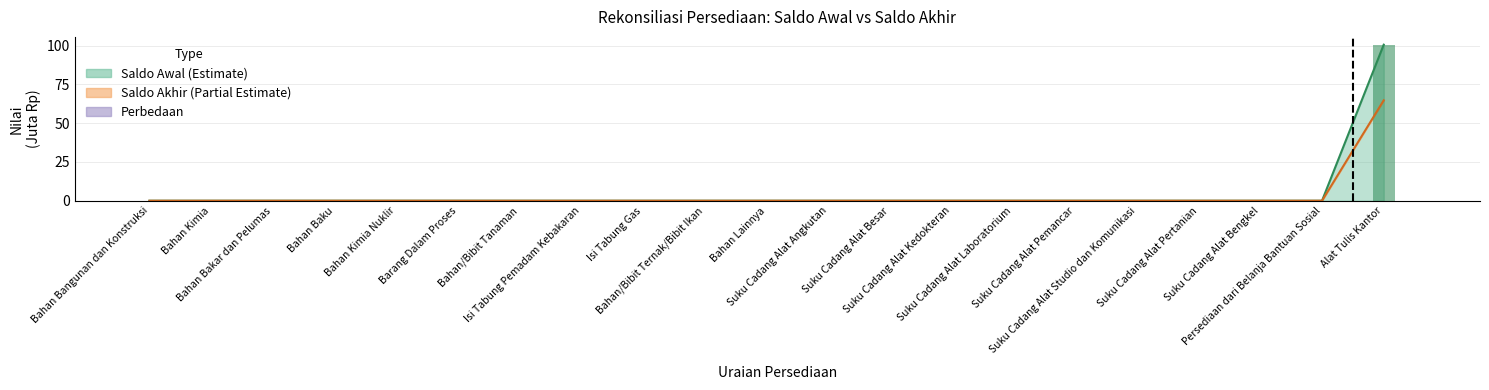

What is the label of the 6th bar from the right?

Suku Cadang Alat Pemancar